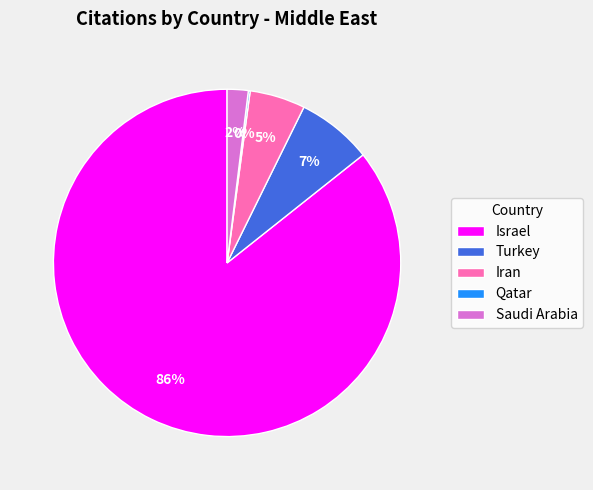

The Turkey slice represents 7% of the pie. True or false?

True